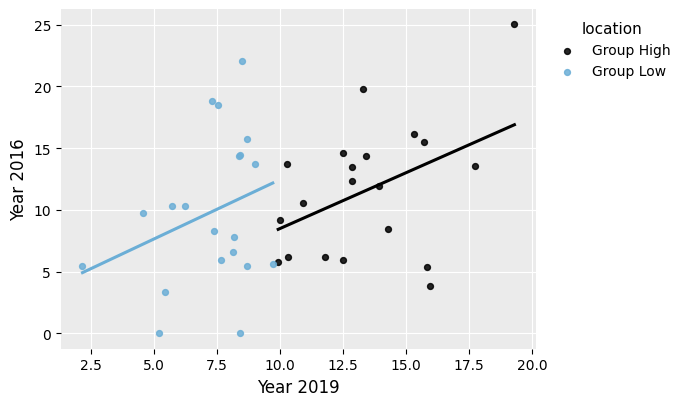

Which series contains the lowest Y value?

Group Low